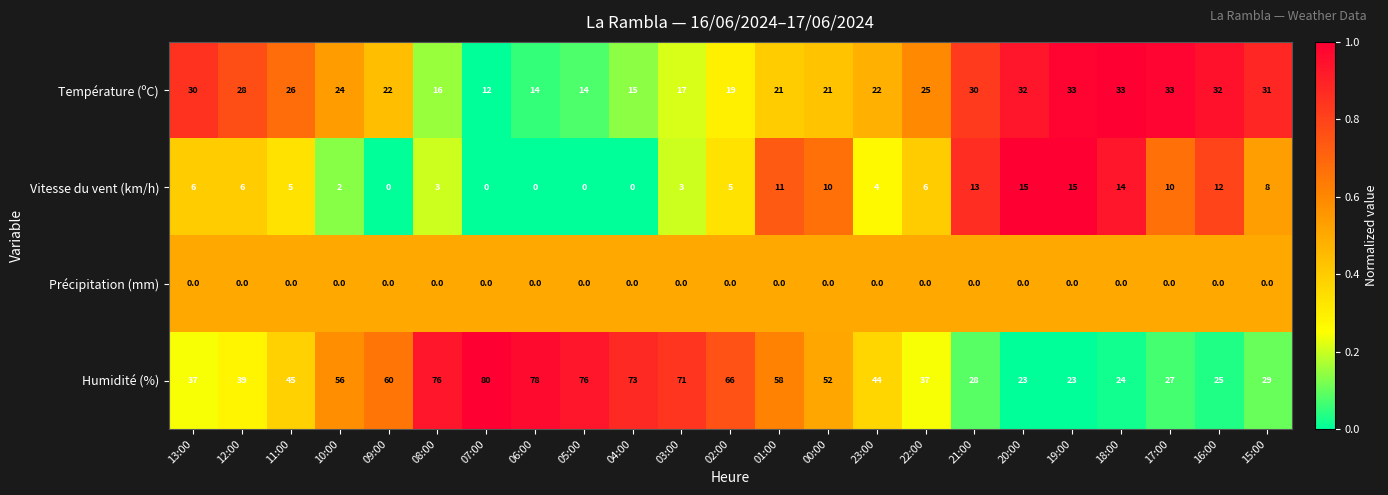

The value of Température (ºC) at 07:00 is 20. True or false?

False